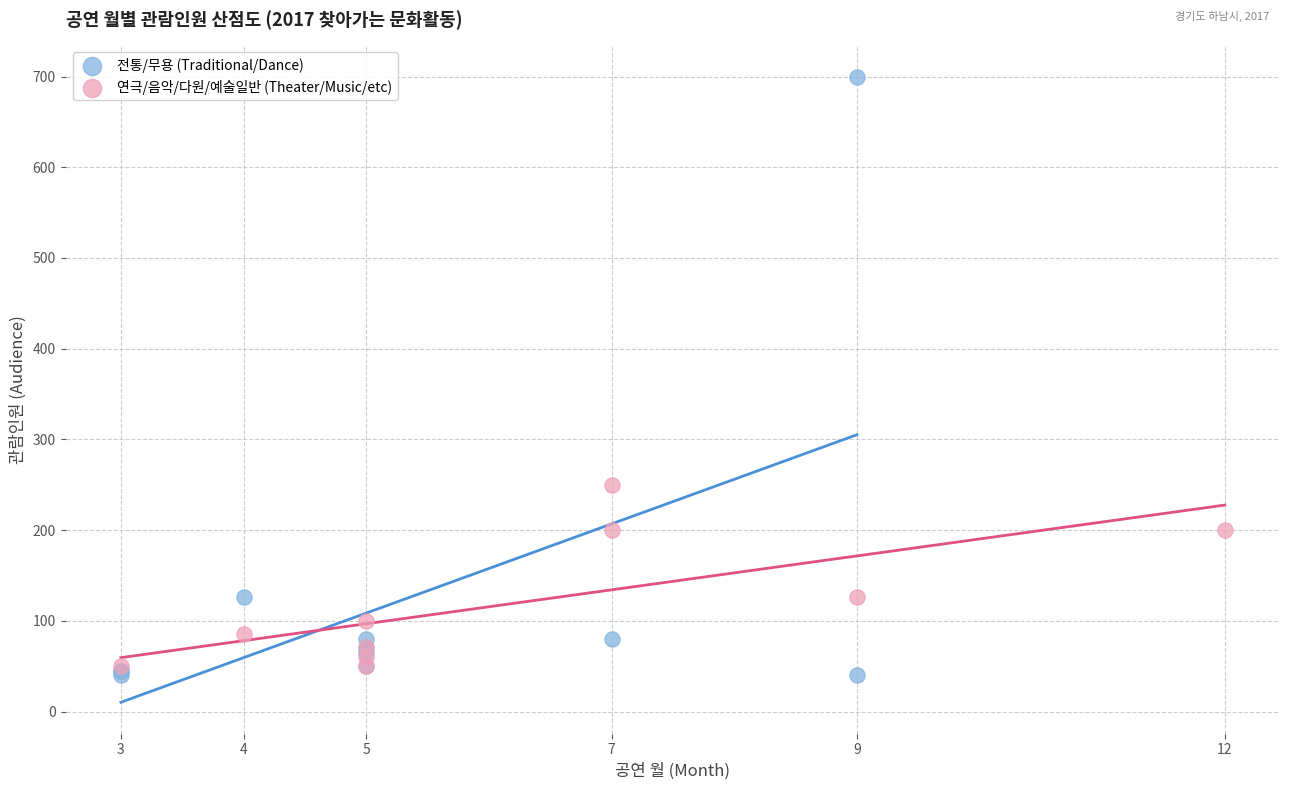

Which series reaches the minimum Y coordinate?

전통/무용 (Traditional/Dance)